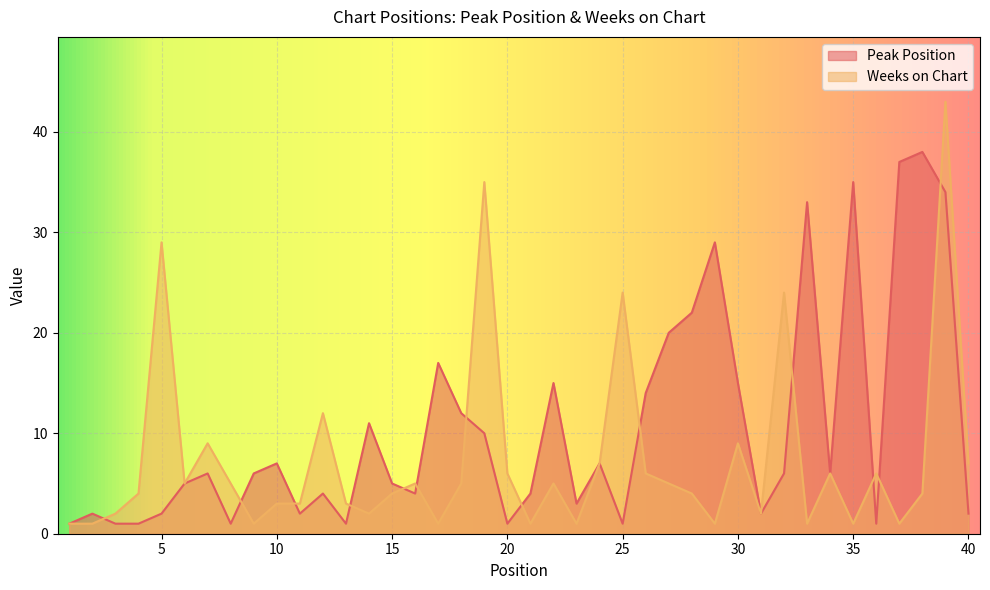

Which series has the widest spread of values?

Weeks on Chart